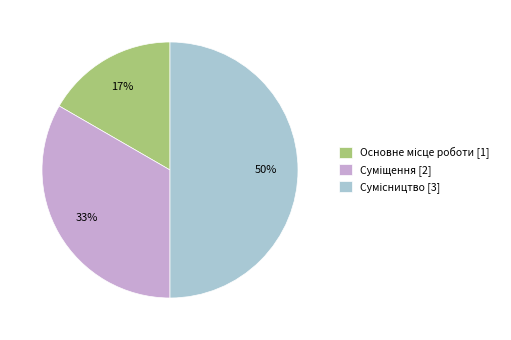

To the nearest percent, what is the average slice percentage?

33%